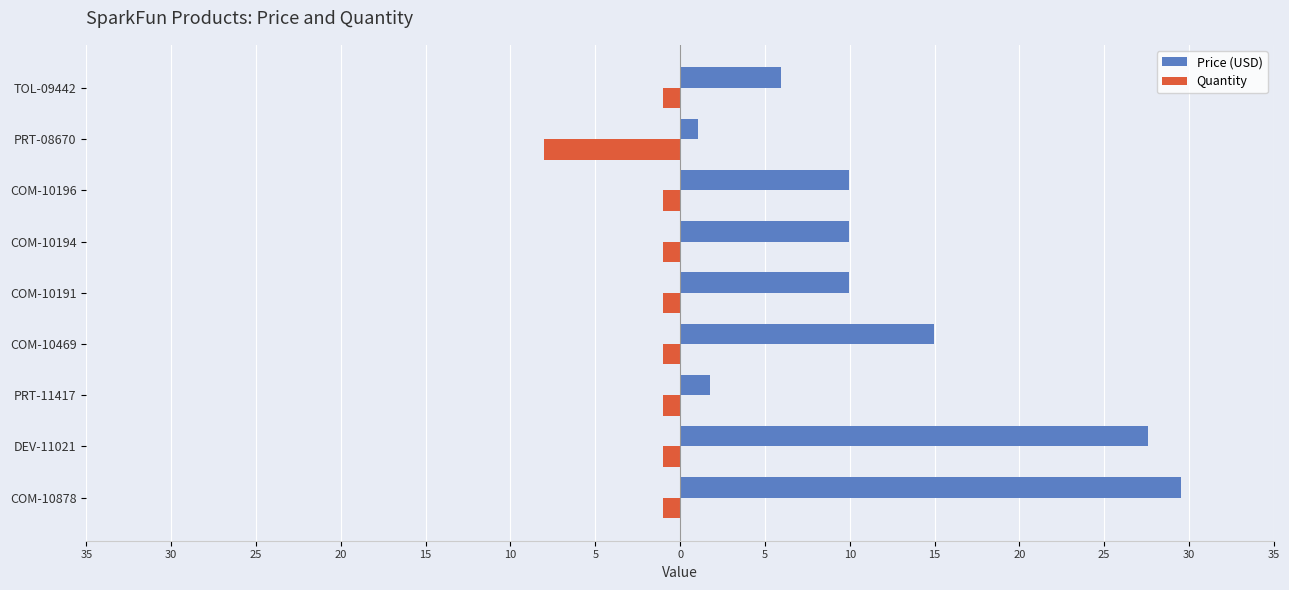

What are all the series names shown in the legend?

Price (USD), Quantity